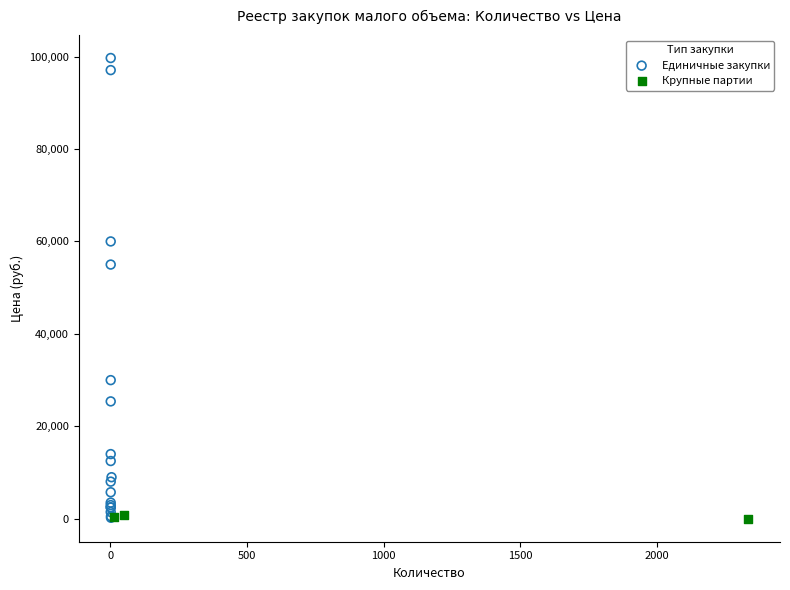

Which series has the largest Y range (max minus min)?

Единичные закупки